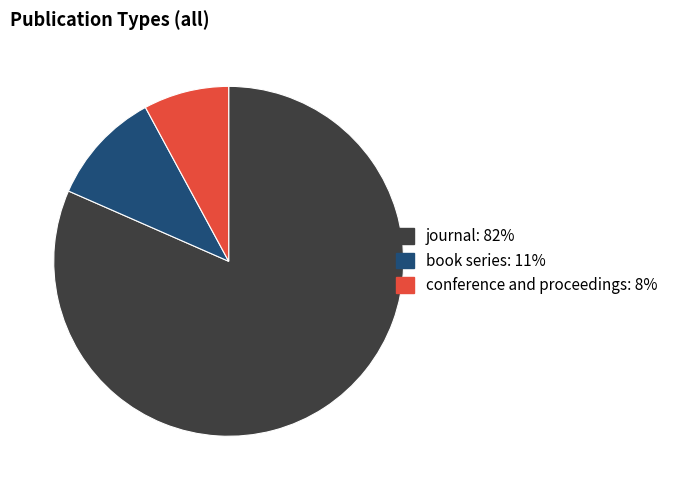

What is the largest slice in the pie chart?

journal